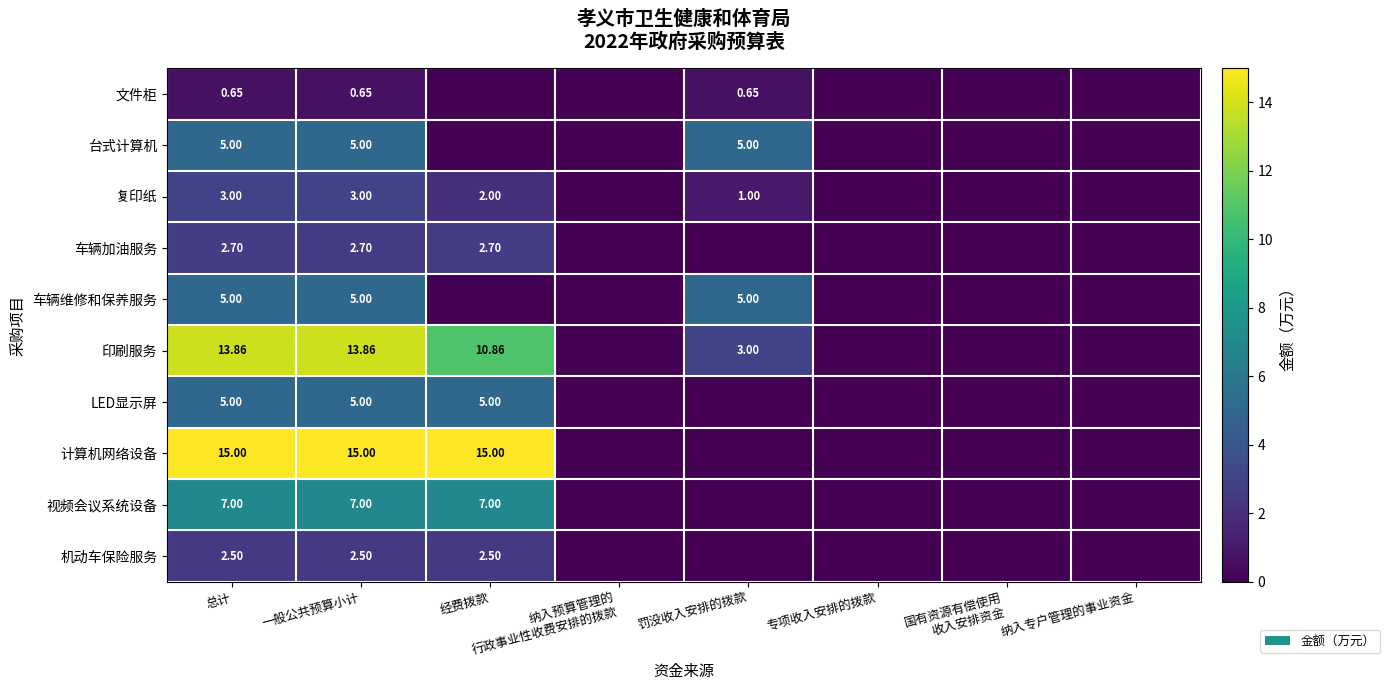

At which category does the chart reach its peak across all series?

总计